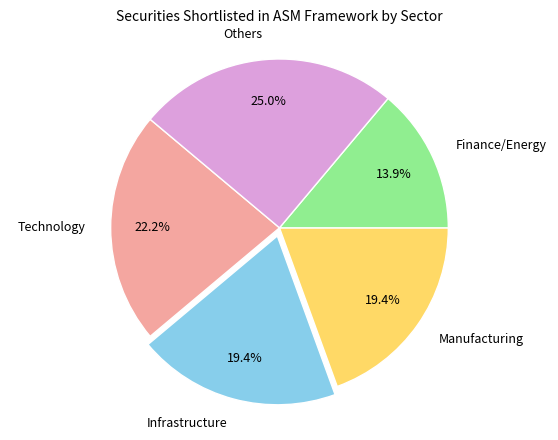

Which slice is the smallest?

Finance/Energy